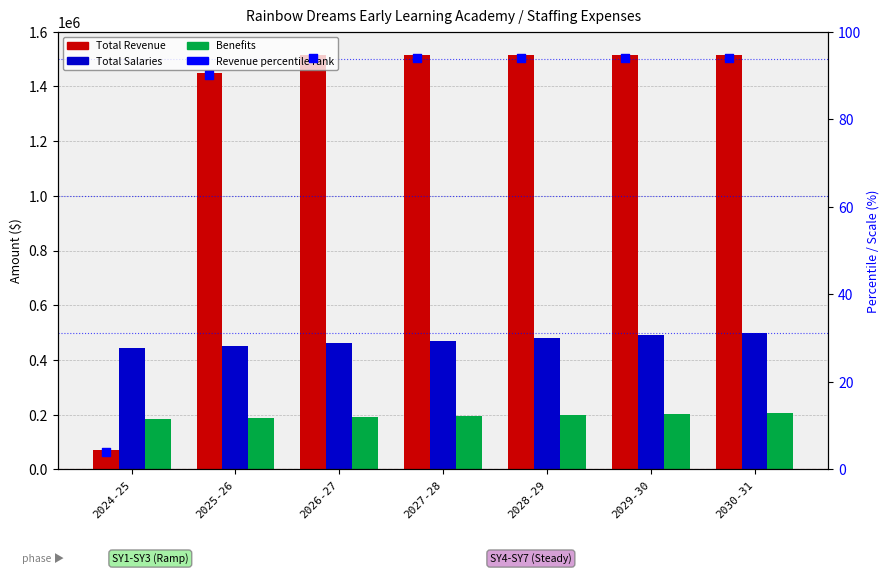

Which series reaches the maximum Y coordinate?

Total Revenue